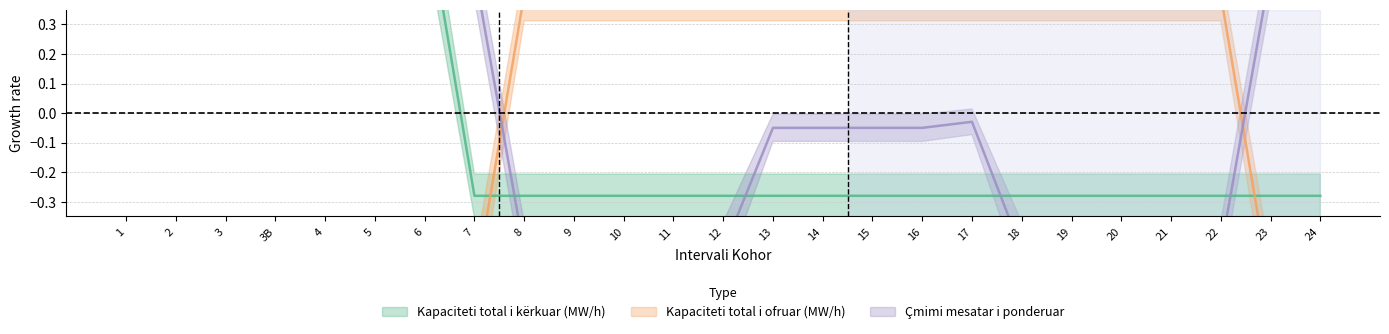

How many positive values does the Çmimi mesatar i ponderuar series have?

10